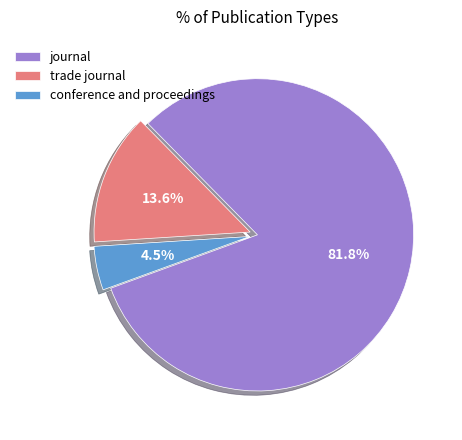

Count the number of slices in the pie.

3